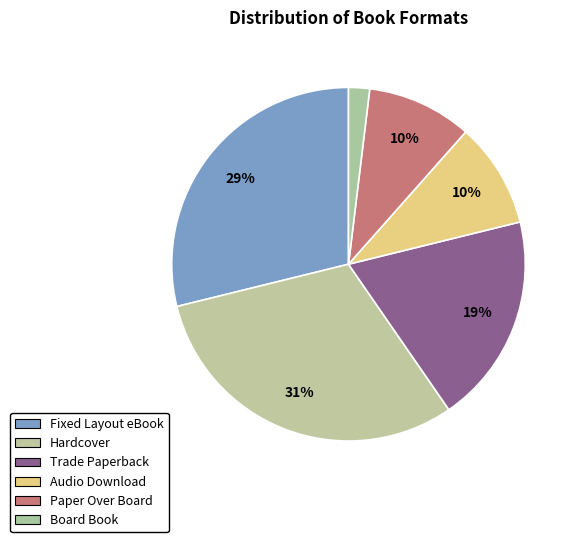

Which slice is the smallest?

Board Book